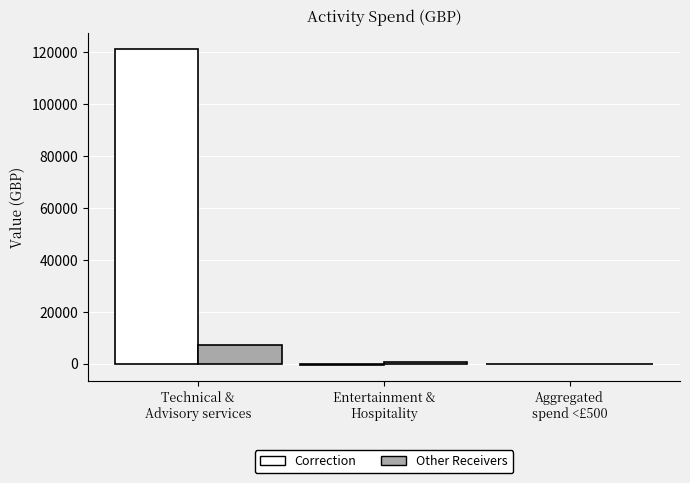

Reading right to left, list all the values displayed in this chart.

Correction: 0	-656	121210
Other Receivers: 30	626	7125